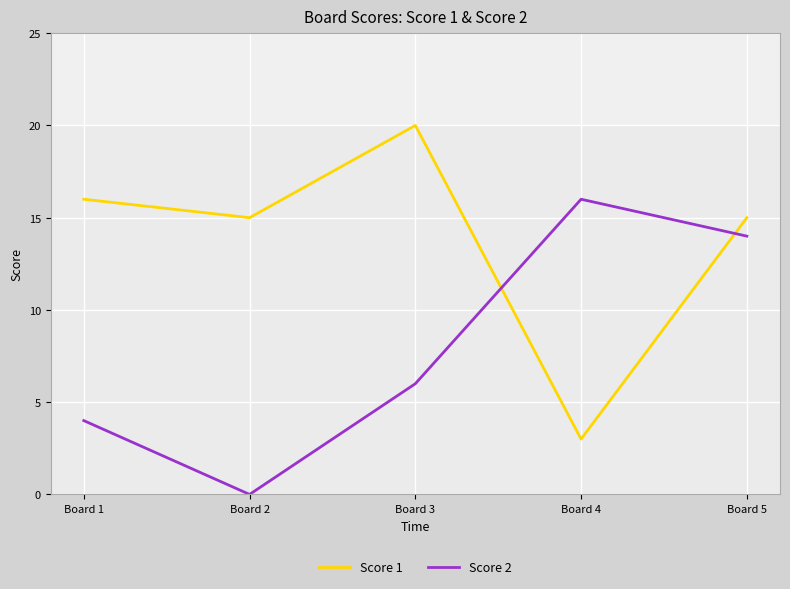

Reading left to right, list all the values displayed in this chart.

Score 1: Board 1=16	Board 2=15	Board 3=20	Board 4=3	Board 5=15
Score 2: Board 1=4	Board 2=0	Board 3=6	Board 4=16	Board 5=14